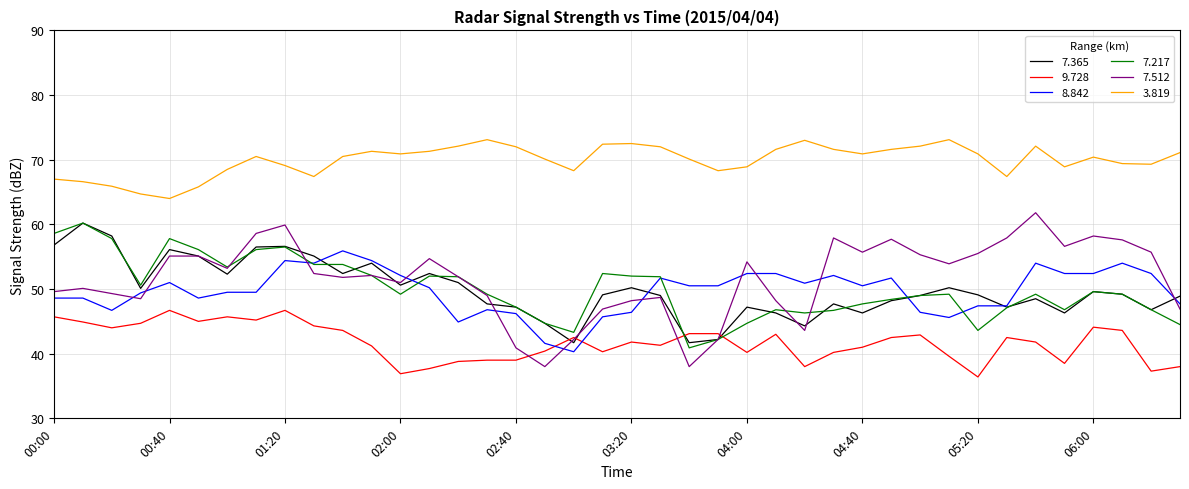

True or false: 3.819 and 7.365 intersect in this chart.

False